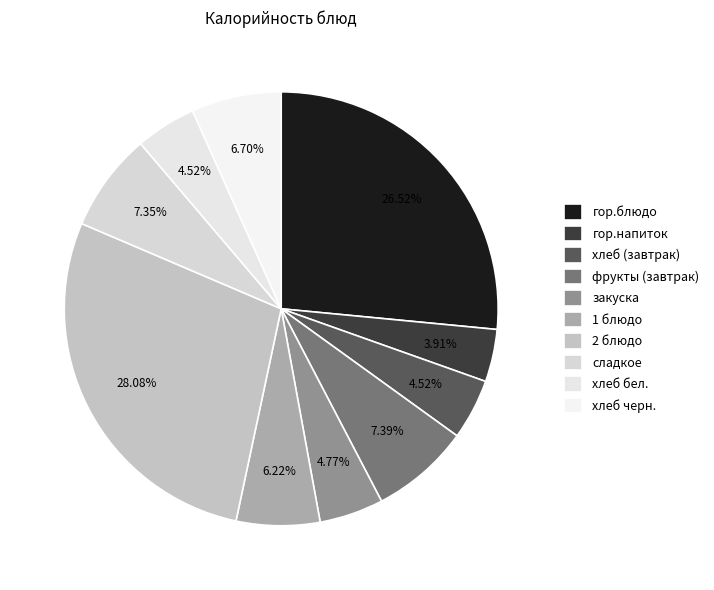

Is there a majority slice in this chart?

No